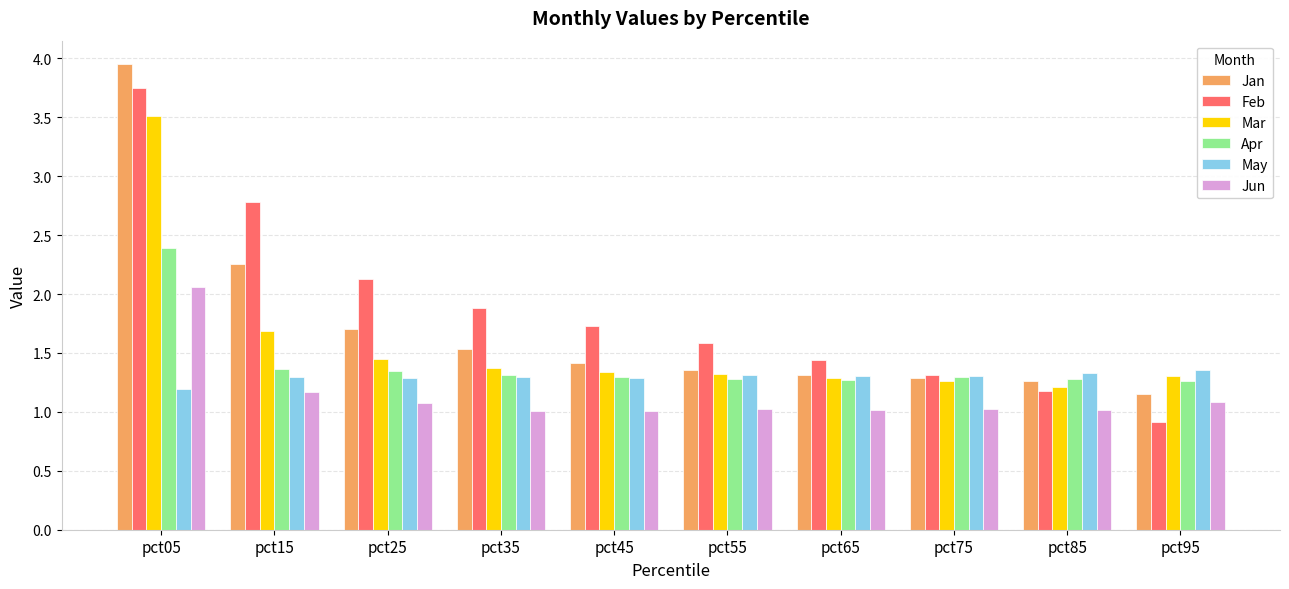

Is it true that Mar equals 3.5 at pct05?

True